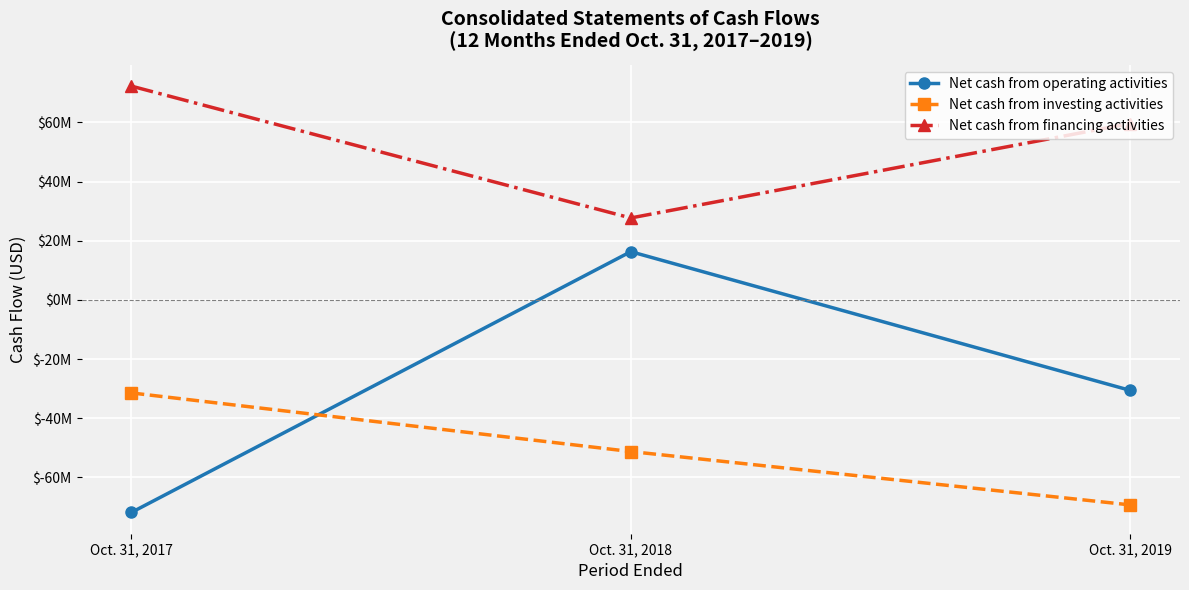

Does the chart have visible grid lines?

Yes